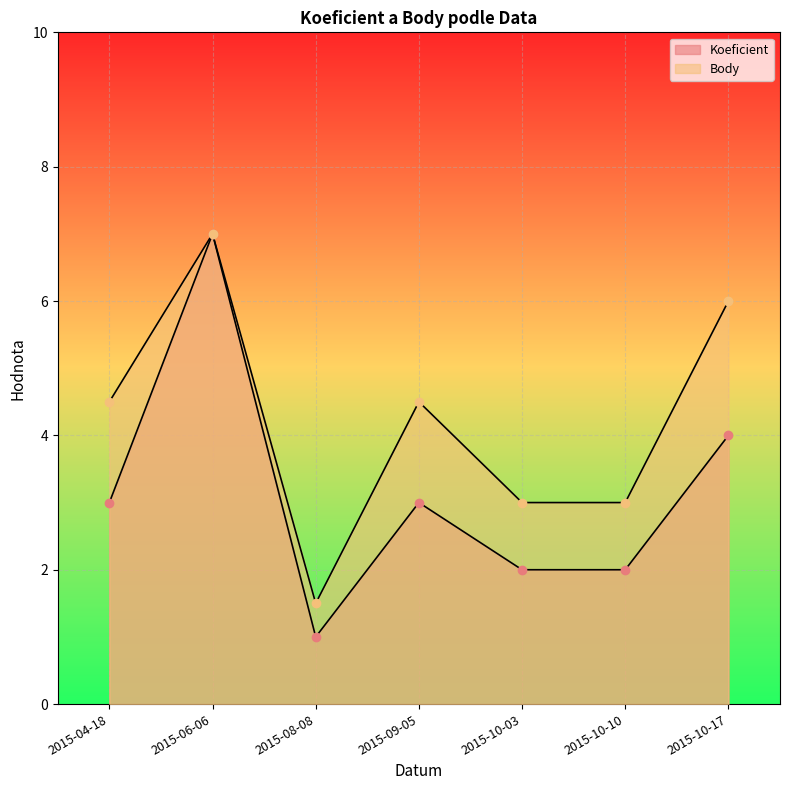

True or false: Body has more than 1 interior local peaks.

True